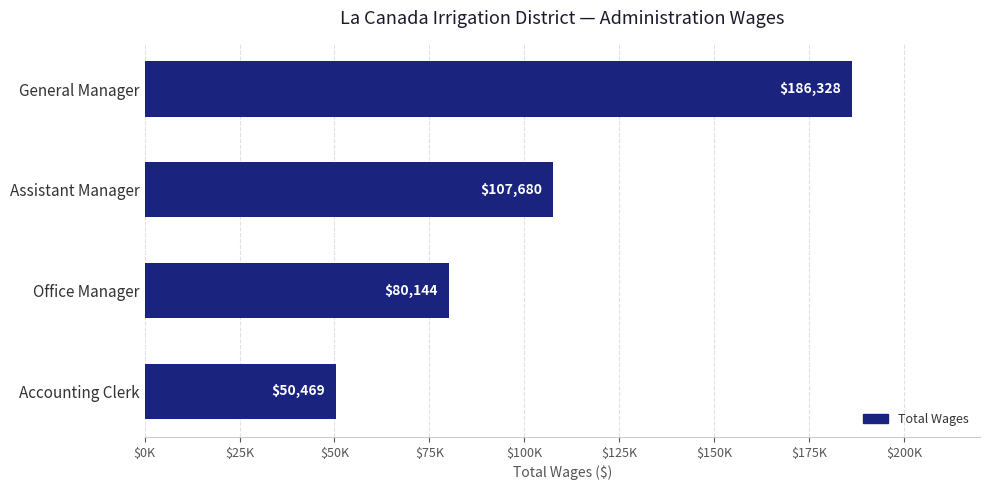

Are the bars horizontal?

Yes